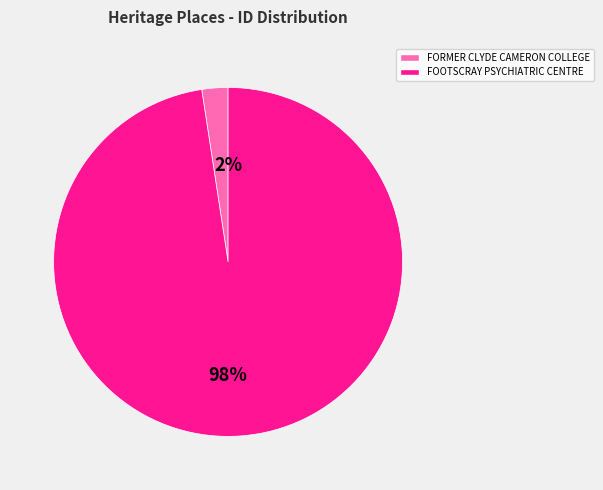

Do FORMER CLYDE CAMERON COLLEGE and FOOTSCRAY PSYCHIATRIC CENTRE together represent more than half of the pie?

Yes